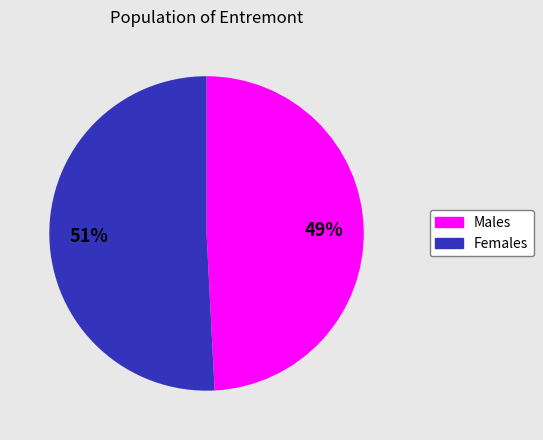

Does any single category account for the majority?

Yes